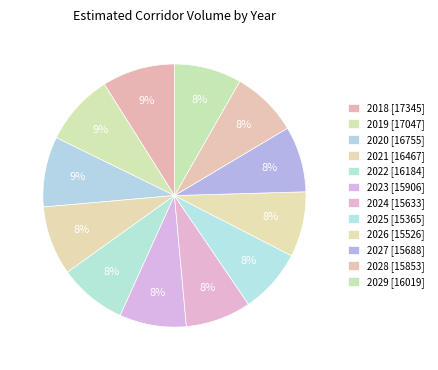

The 2024 slice represents 19% of the pie. True or false?

False